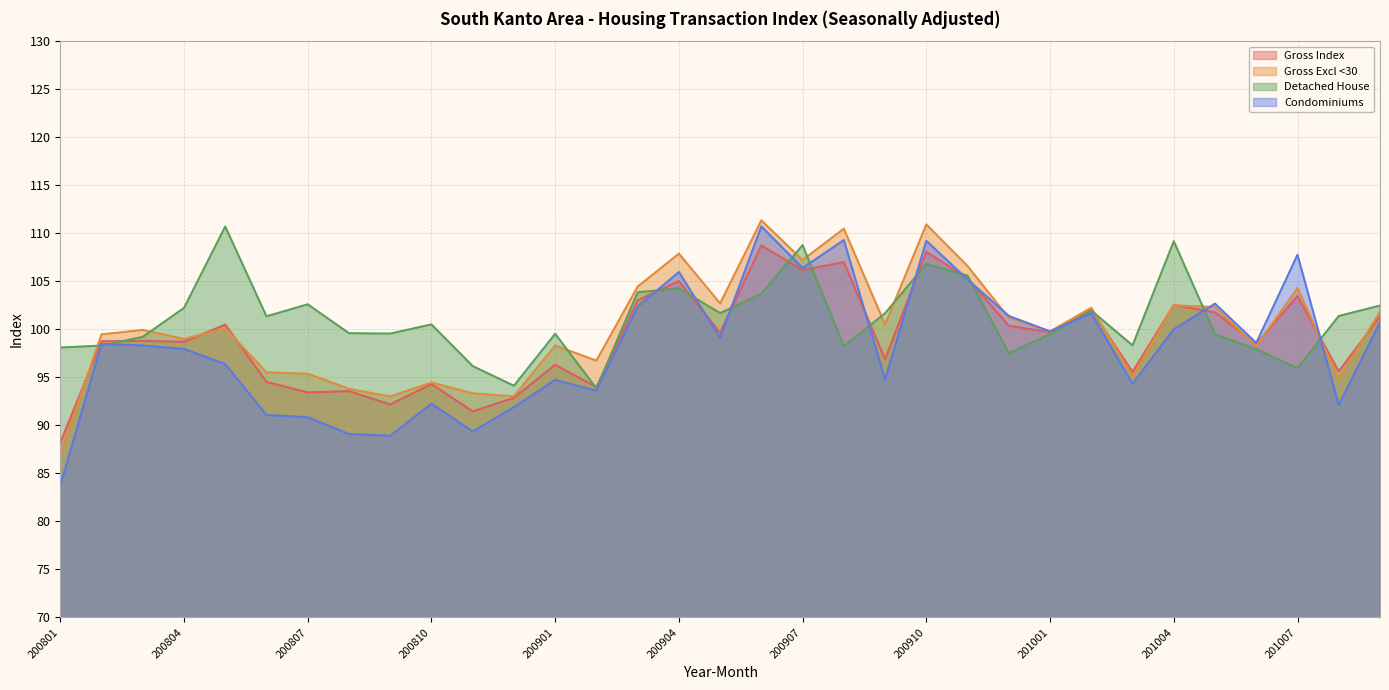

Which series has the largest total across all categories?

Detached House